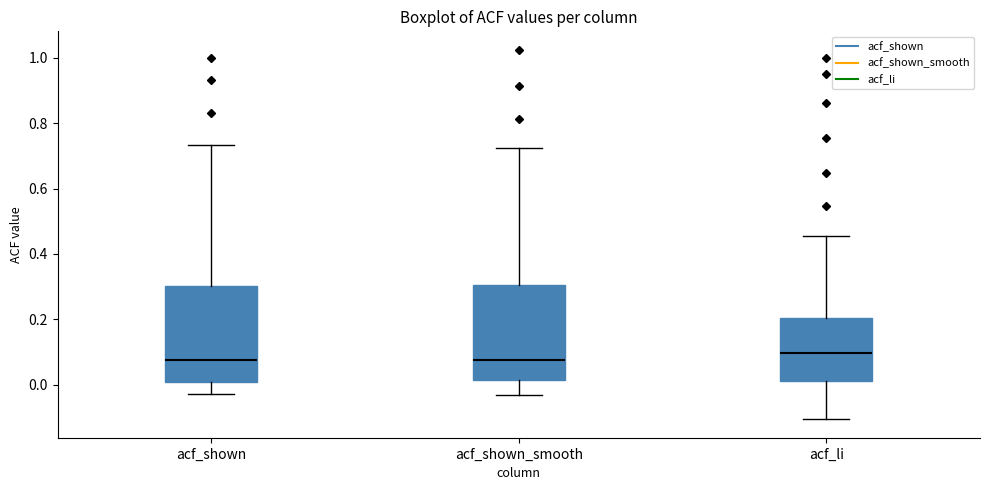

Where does the upper whisker of the box for acf_li end on the y-axis? The values are not printed on the chart, so give them approximately, as read against the axis.

0.46